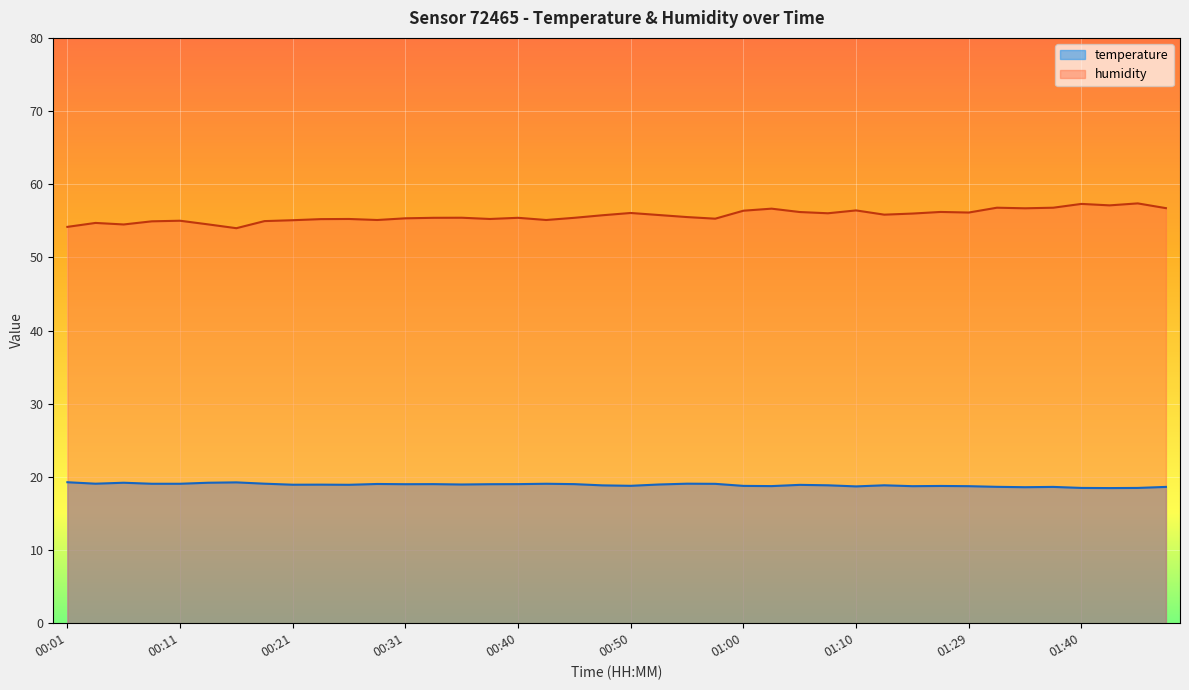

How many lines are shown in the chart?

2